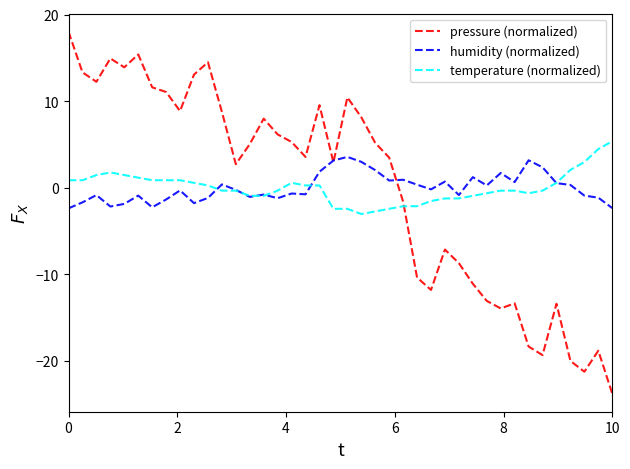

How many interior local peaks does the pressure (normalized) series have?

10